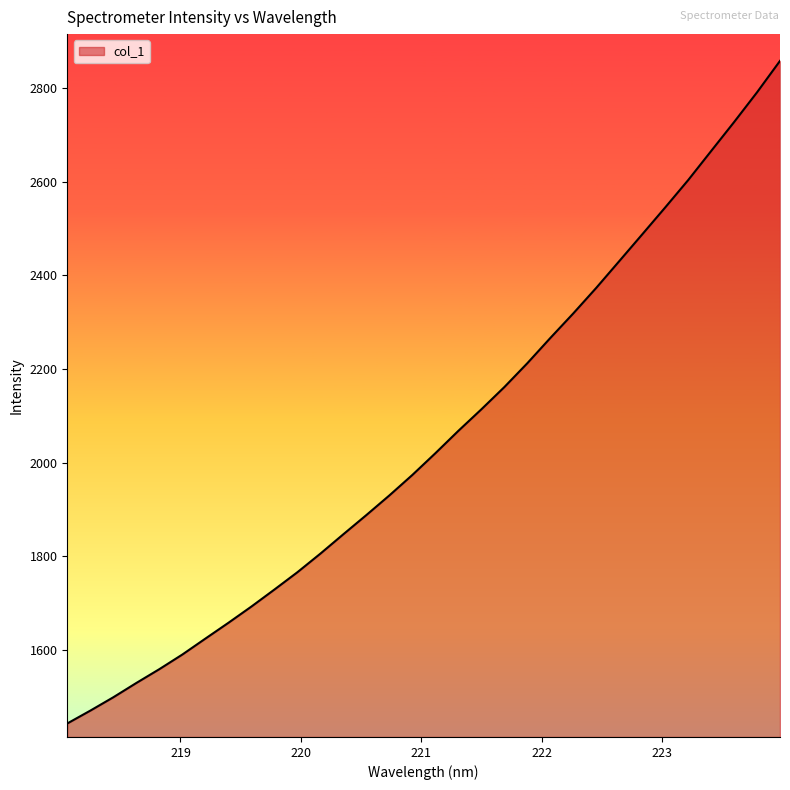

What is the maximum value shown in the chart?

2858.5